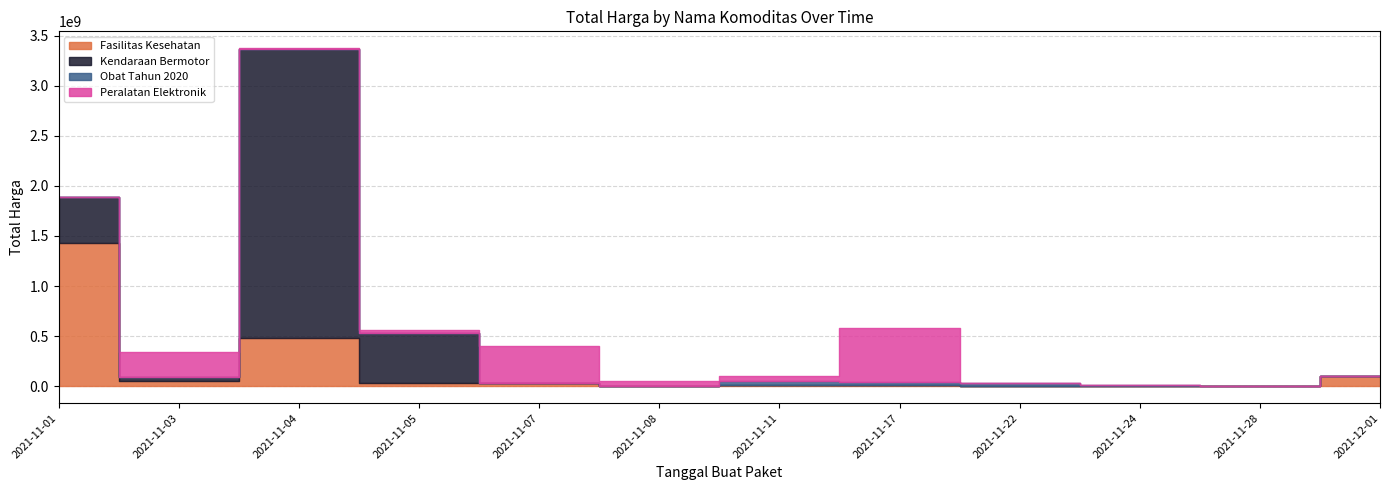

What is the sum of the Peralatan Elektronik values at 2021-11-08 and 2021-11-03?

306502800